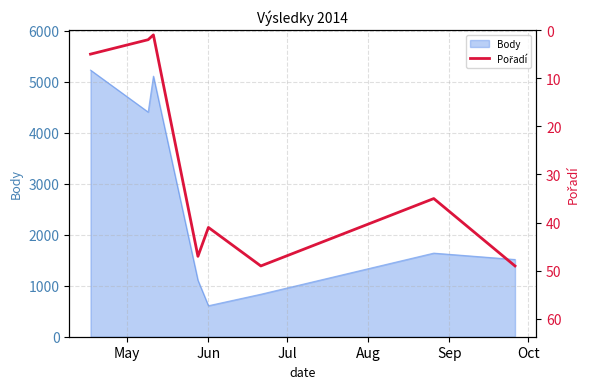

What is the highest value of the Body series?

5227